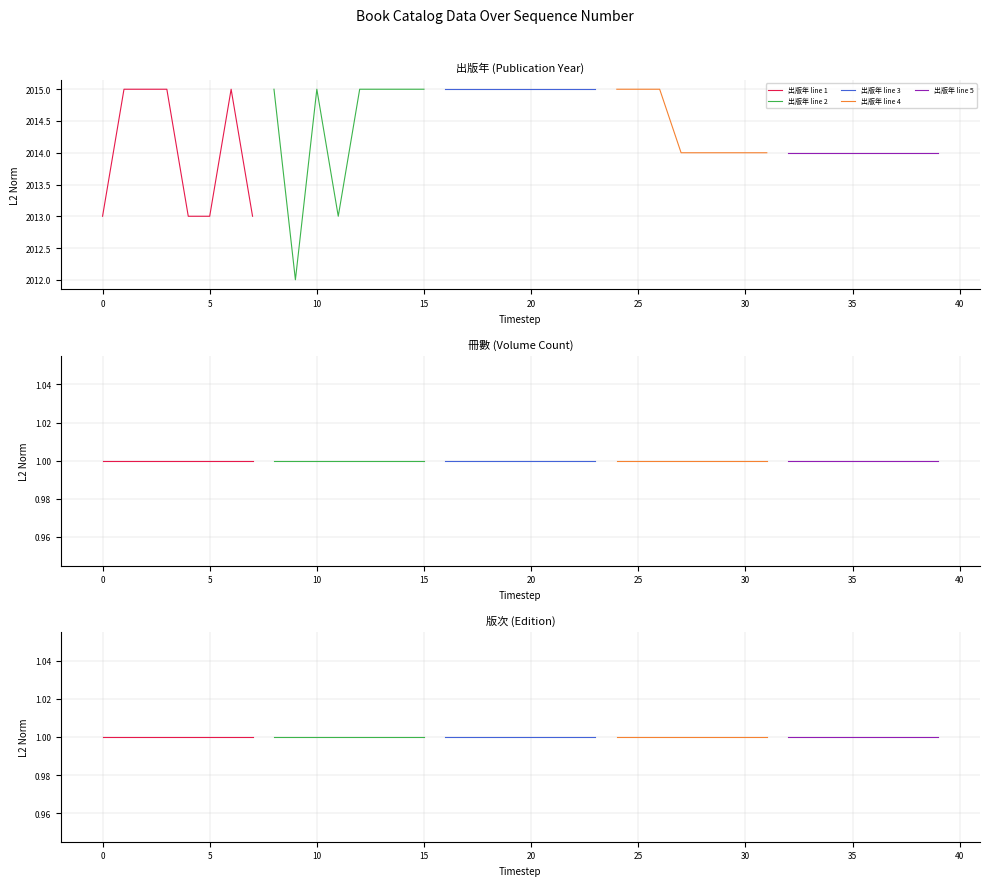

True or false: 冊數 and 版次 intersect in this chart.

False